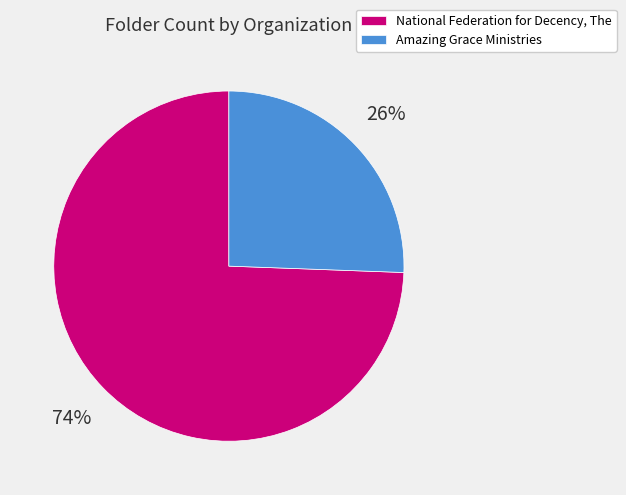

How many segments does this pie chart have?

2